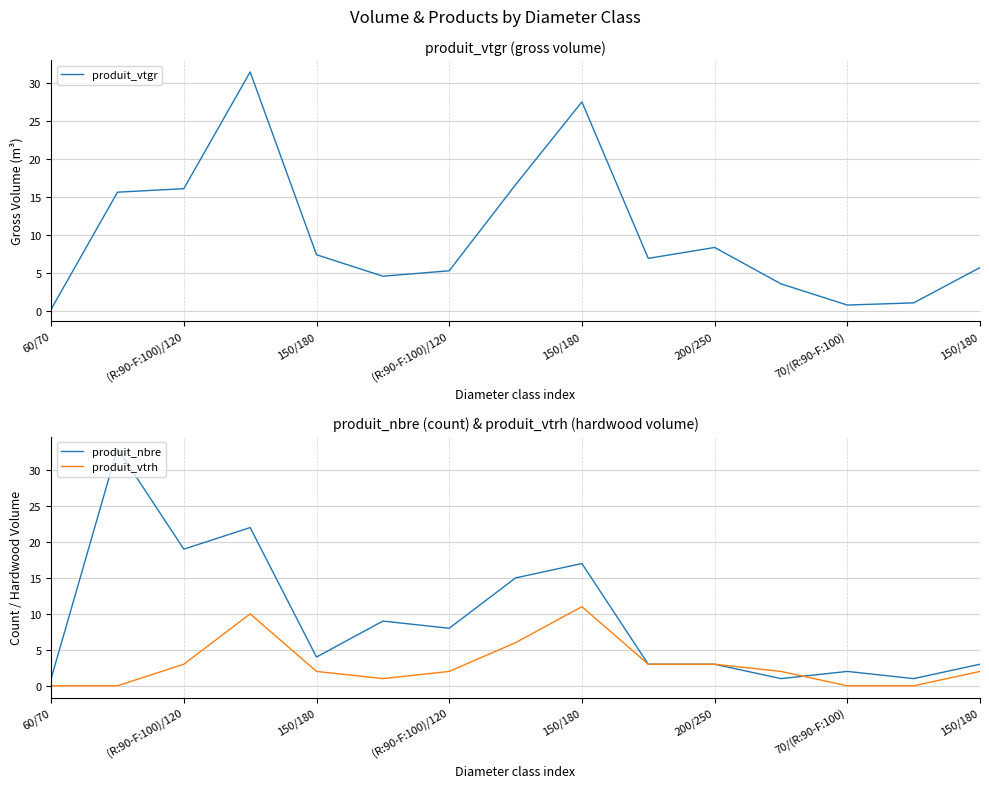

What is the difference between the maximum and minimum values in the produit_vtrh series?

11